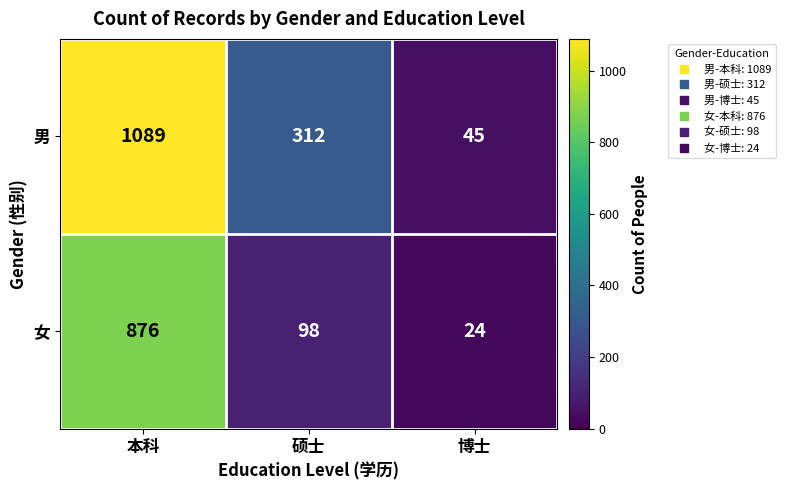

Which series has the widest spread of values?

男